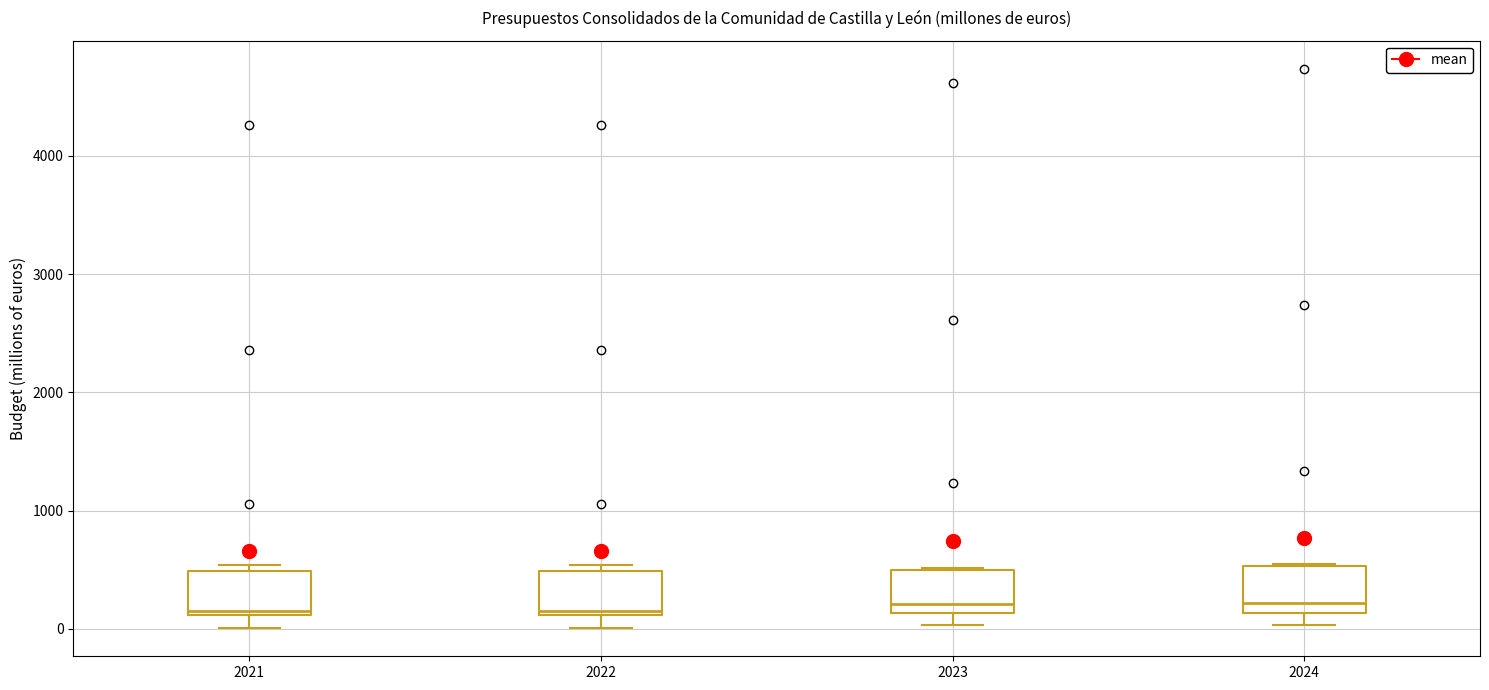

Reading left to right, transcribe this box plot: for each box, give where its median line is, the range the box spans, and where its two whiskers end, as read against the y-axis. The values are not printed on the chart, so give them approximately, as read against the axis.

2021: median 100 (just above the box's lower edge), box 100 to 500, whiskers 0 to 500 (just above the box's upper edge)
2022: median 100 (just above the box's lower edge), box 100 to 500, whiskers 0 to 500 (just above the box's upper edge)
2023: median 200, box 100 to 500, whiskers 0 to 500
2024: median 200, box 100 to 500, whiskers 0 to 500